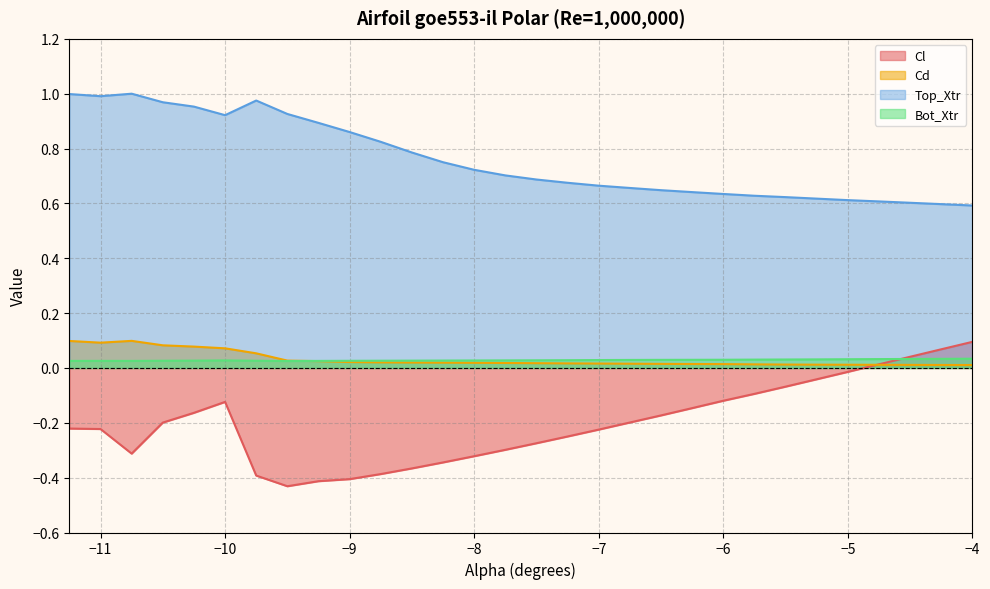

Which series has the largest total across all categories?

Top_Xtr